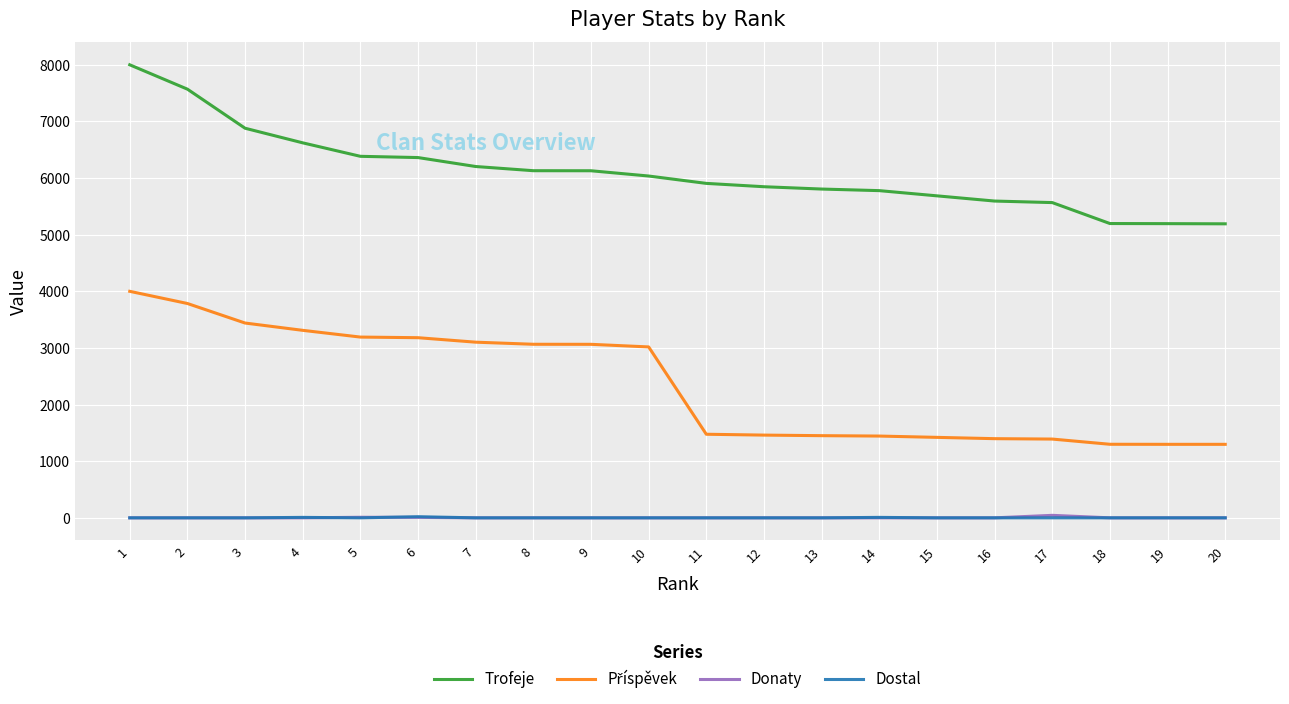

True or false: Dostal and Trofeje intersect in this chart.

False